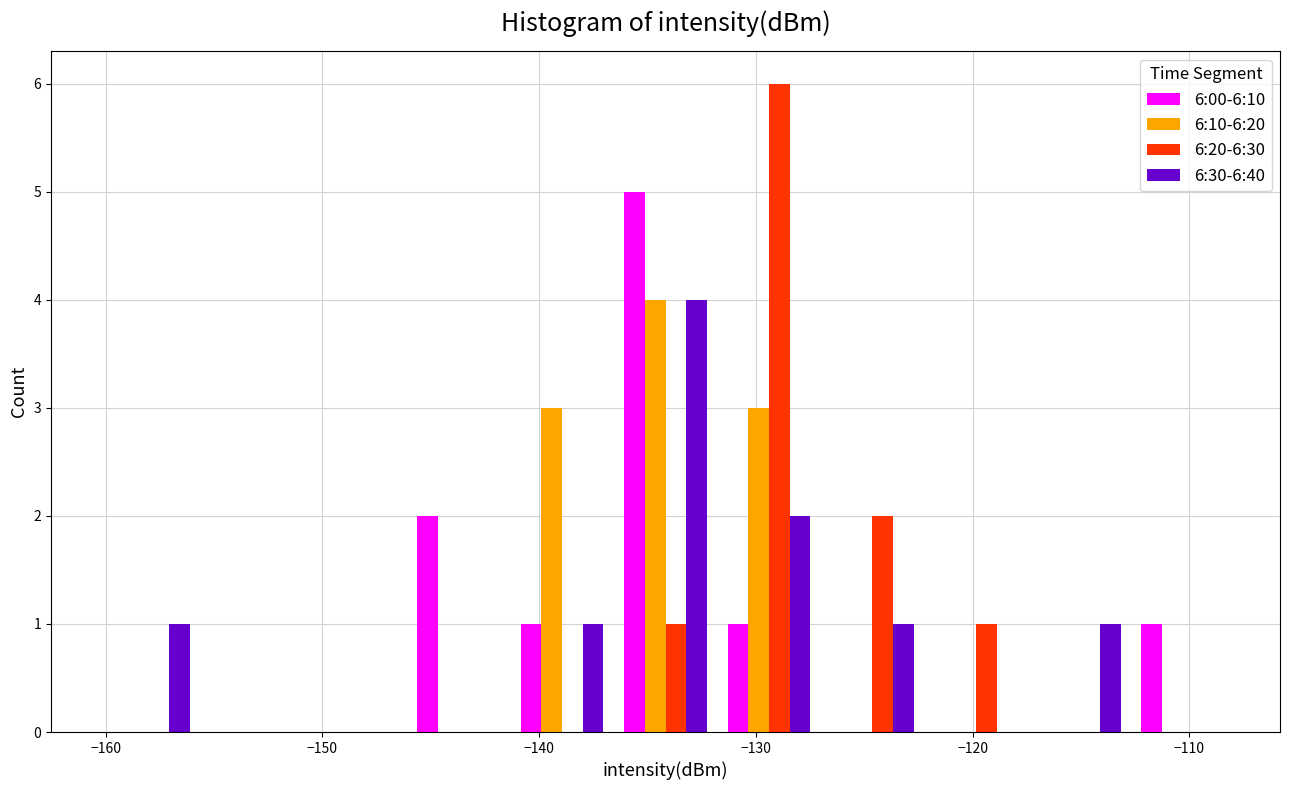

In the 6:30-6:40 series, which range on the x-axis has the tallest bar?

-137 to -132